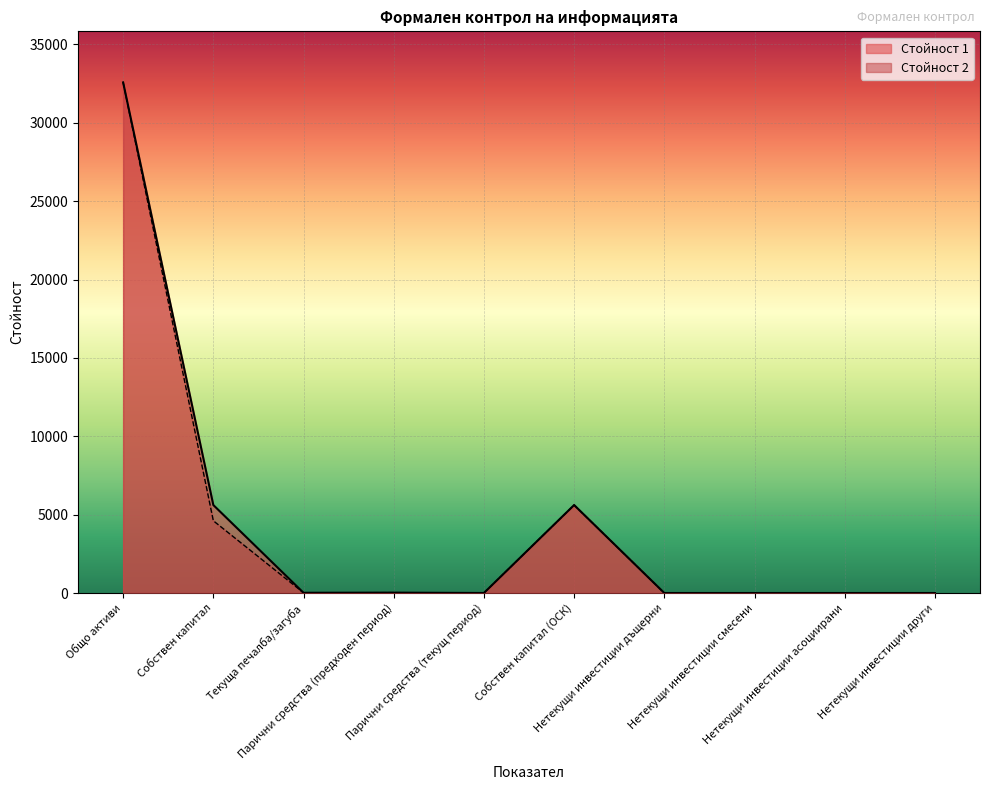

What is the label of the 5th point from the left?

Парични средства (текущ период)